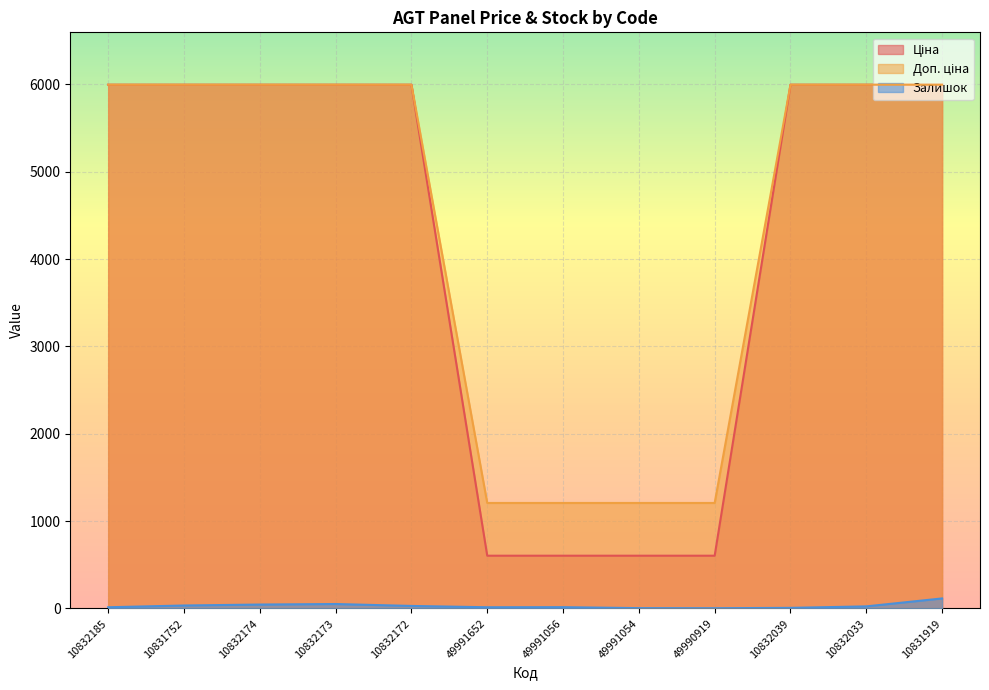

Which series has the widest spread of values?

Ціна